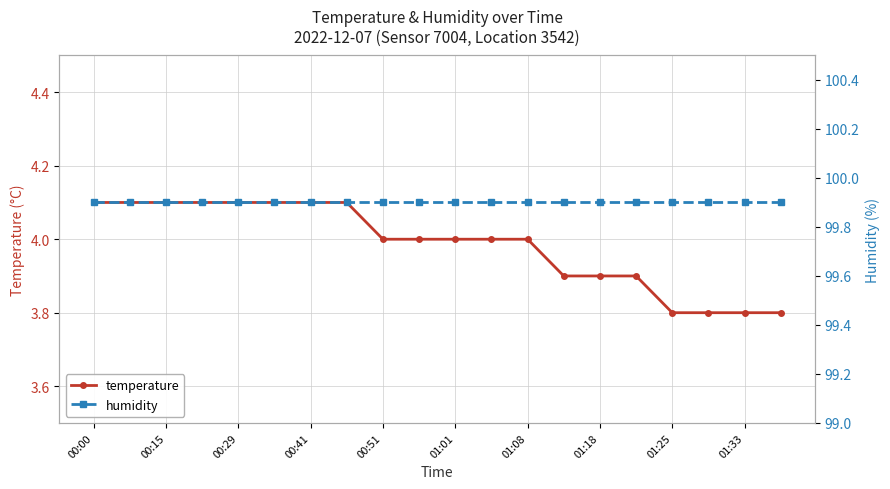

Which series has the largest total across all categories?

humidity